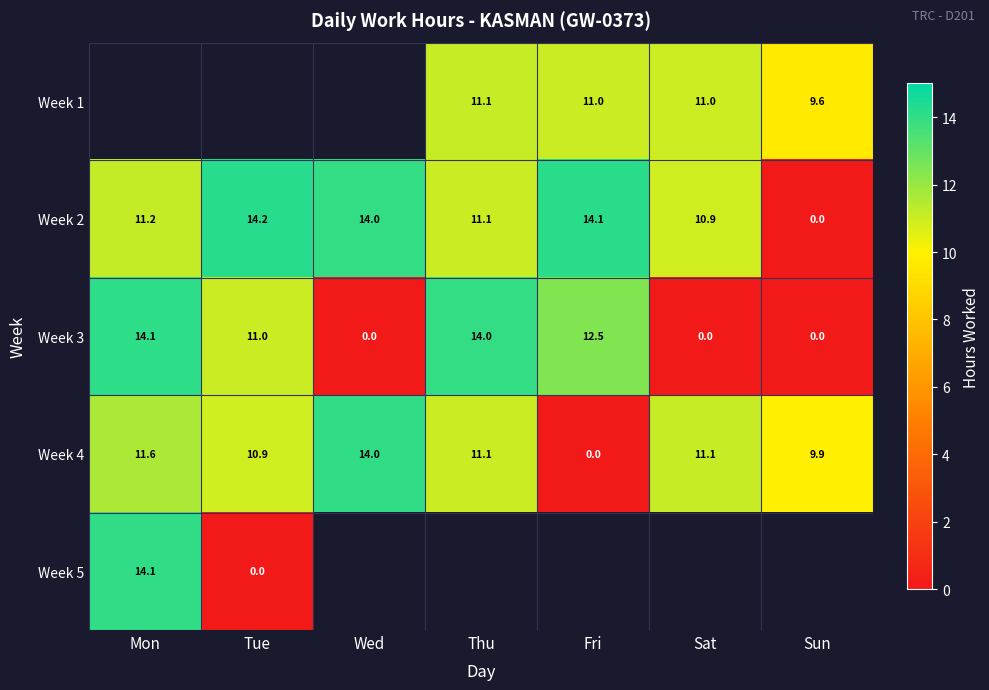

At which category does the chart reach its minimum across all series?

Sun